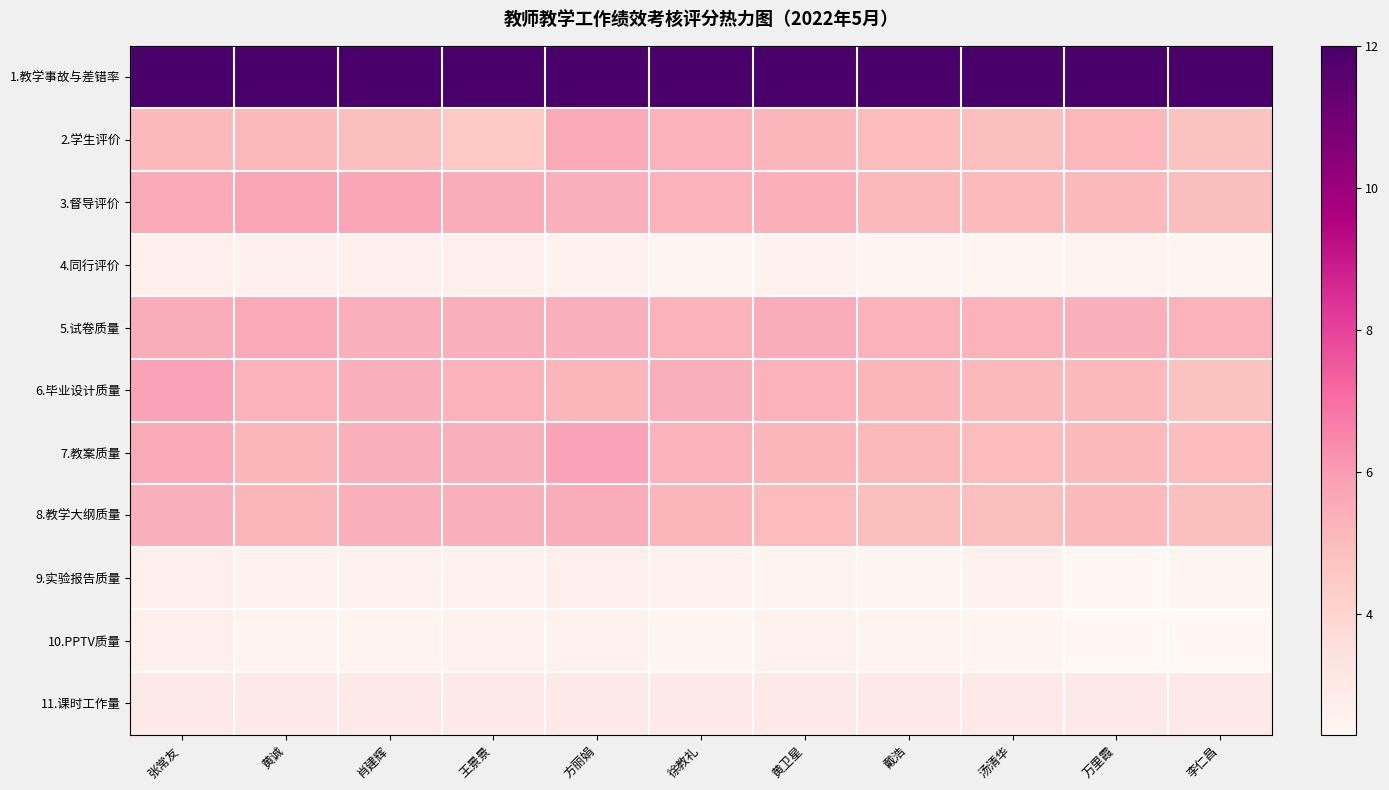

Reading left to right, what are all the values shown in this chart?

1.教学事故与差错率: 张常友=12.0	黄诚=12.0	肖建辉=12.0	王景景=12.0	方丽娟=12.0	徐教礼=12.0	黄卫星=12.0	戴浩=12.0	汤清华=12.0	万里霞=12.0	李仁昌=12.0
2.学生评价: 张常友=5.1	黄诚=5.1	肖建辉=4.9	王景景=4.5	方丽娟=5.6	徐教礼=5.3	黄卫星=5.2	戴浩=5.0	汤清华=4.9	万里霞=5.2	李仁昌=4.8
3.督导评价: 张常友=5.6	黄诚=5.7	肖建辉=5.7	王景景=5.5	方丽娟=5.4	徐教礼=5.3	黄卫星=5.4	戴浩=5.1	汤清华=5.0	万里霞=5.1	李仁昌=5.0
4.同行评价: 张常友=2.7	黄诚=2.6	肖建辉=2.7	王景景=2.7	方丽娟=2.6	徐教礼=2.5	黄卫星=2.5	戴浩=2.4	汤清华=2.4	万里霞=2.5	李仁昌=2.4
5.试卷质量: 张常友=5.5	黄诚=5.6	肖建辉=5.4	王景景=5.4	方丽娟=5.4	徐教礼=5.3	黄卫星=5.5	戴浩=5.3	汤清华=5.3	万里霞=5.4	李仁昌=5.3
6.毕业设计质量: 张常友=5.8	黄诚=5.3	肖建辉=5.4	王景景=5.3	方丽娟=5.2	徐教礼=5.4	黄卫星=5.3	戴浩=5.2	汤清华=5.1	万里霞=5.1	李仁昌=4.8
7.教案质量: 张常友=5.6	黄诚=5.2	肖建辉=5.4	王景景=5.4	方丽娟=5.8	徐教礼=5.3	黄卫星=5.2	戴浩=5.1	汤清华=5.0	万里霞=5.1	李仁昌=5.0
8.教学大纲质量: 张常友=5.4	黄诚=5.2	肖建辉=5.4	王景景=5.4	方丽娟=5.5	徐教礼=5.2	黄卫星=5.0	戴浩=4.9	汤清华=4.9	万里霞=5.1	李仁昌=4.9
9.实验报告质量: 张常友=2.7	黄诚=2.6	肖建辉=2.6	王景景=2.6	方丽娟=2.7	徐教礼=2.5	黄卫星=2.5	戴浩=2.4	汤清华=2.6	万里霞=2.3	李仁昌=2.4
10.PPTV质量: 张常友=2.7	黄诚=2.5	肖建辉=2.5	王景景=2.5	方丽娟=2.6	徐教礼=2.4	黄卫星=2.6	戴浩=2.5	汤清华=2.4	万里霞=2.3	李仁昌=2.3
11.课时工作量: 张常友=3.0	黄诚=3.0	肖建辉=3.0	王景景=3.0	方丽娟=3.0	徐教礼=3.0	黄卫星=3.0	戴浩=3.0	汤清华=3.0	万里霞=3.0	李仁昌=3.0